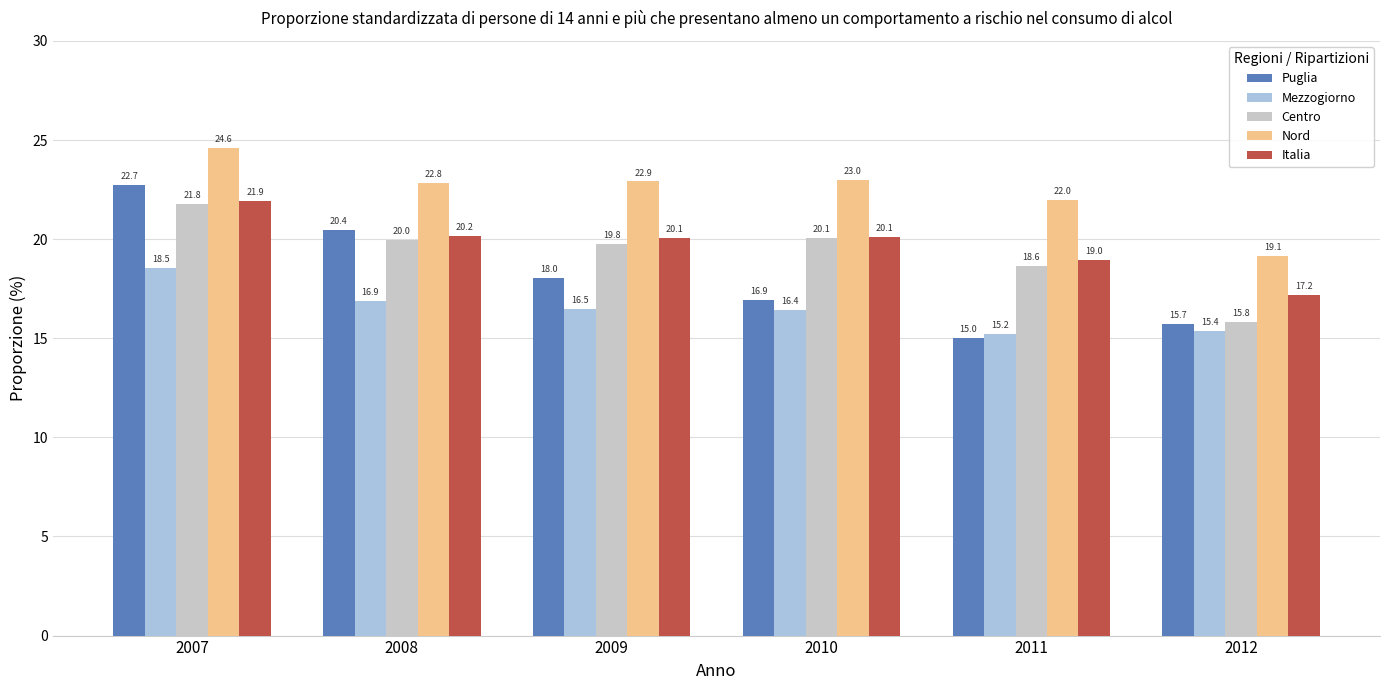

What is the difference between the maximum and second lowest values in the Italia series?

2.9